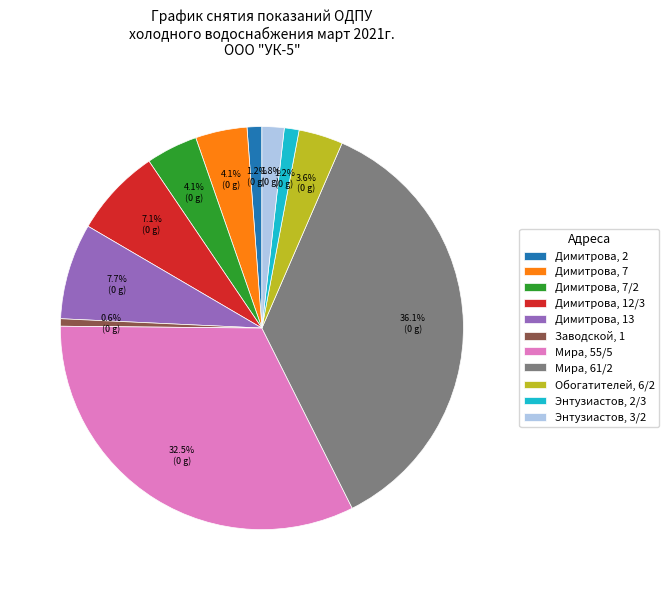

To the nearest percent, what is the difference between the largest and smallest slice percentages?

36%